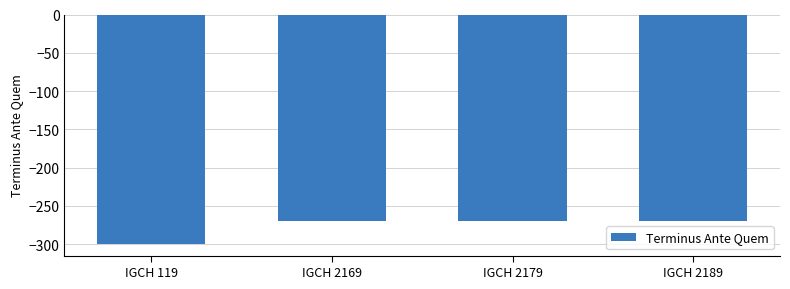

The chart shows a value of -270 at IGCH 2169. True or false?

True